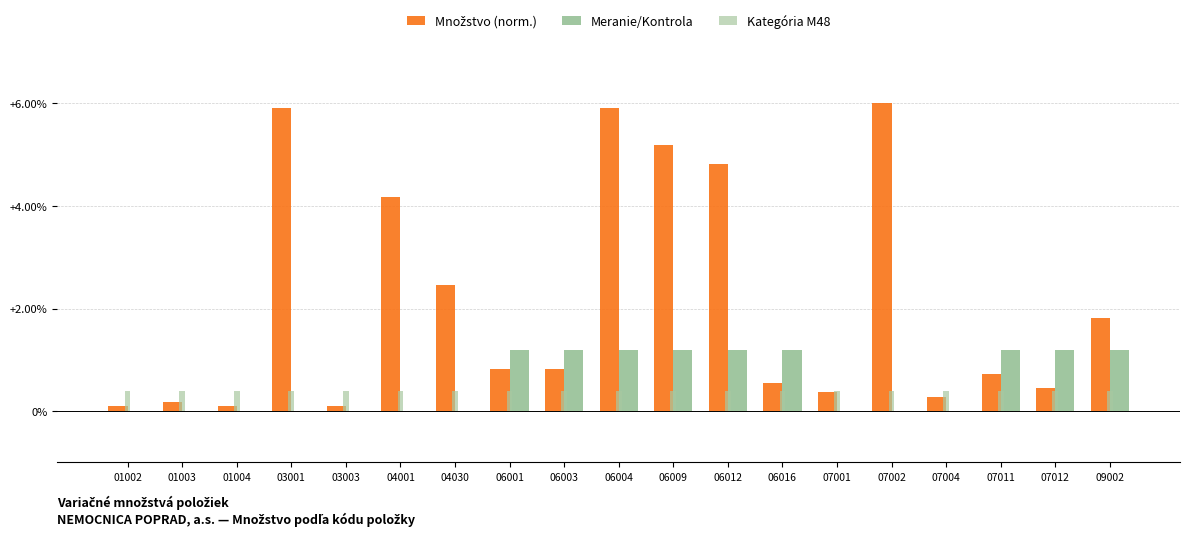

At which category does the chart reach its peak across all series?

07002